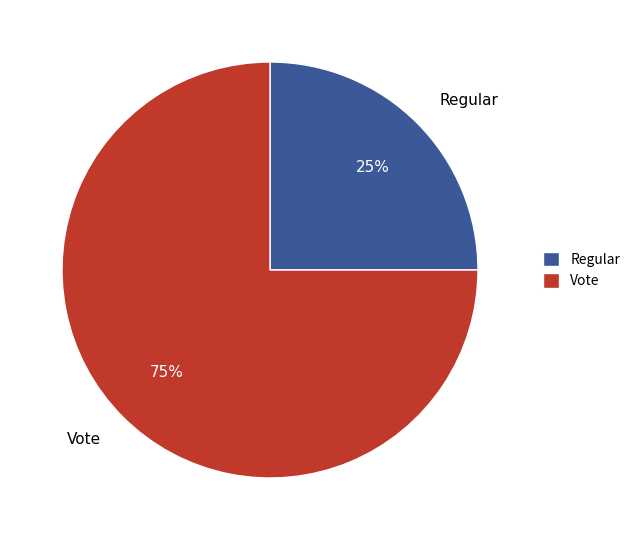

The Vote slice represents 99% of the pie. True or false?

False